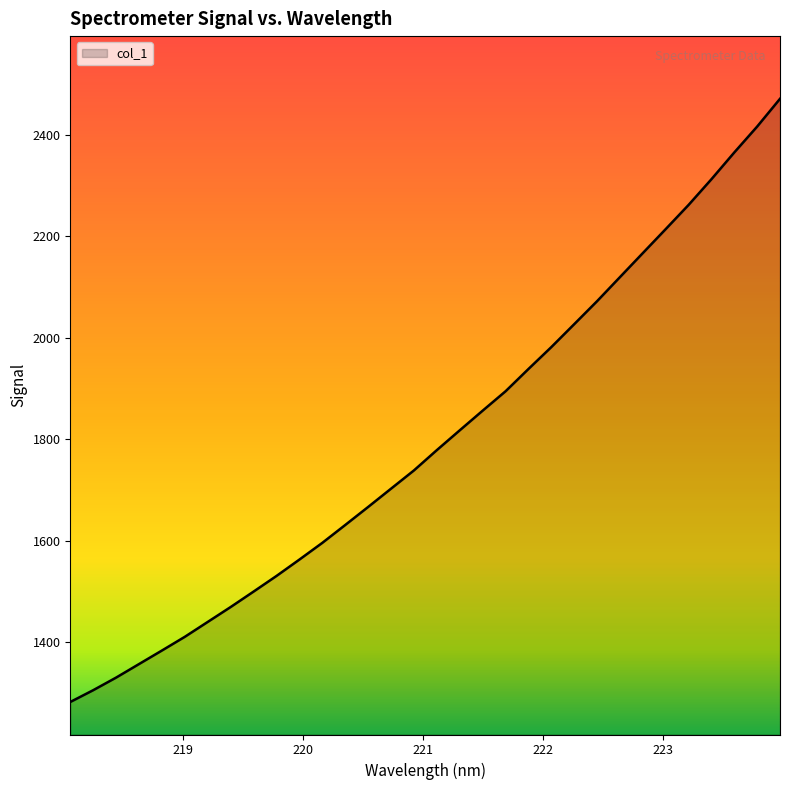

How many lines are shown in the chart?

1